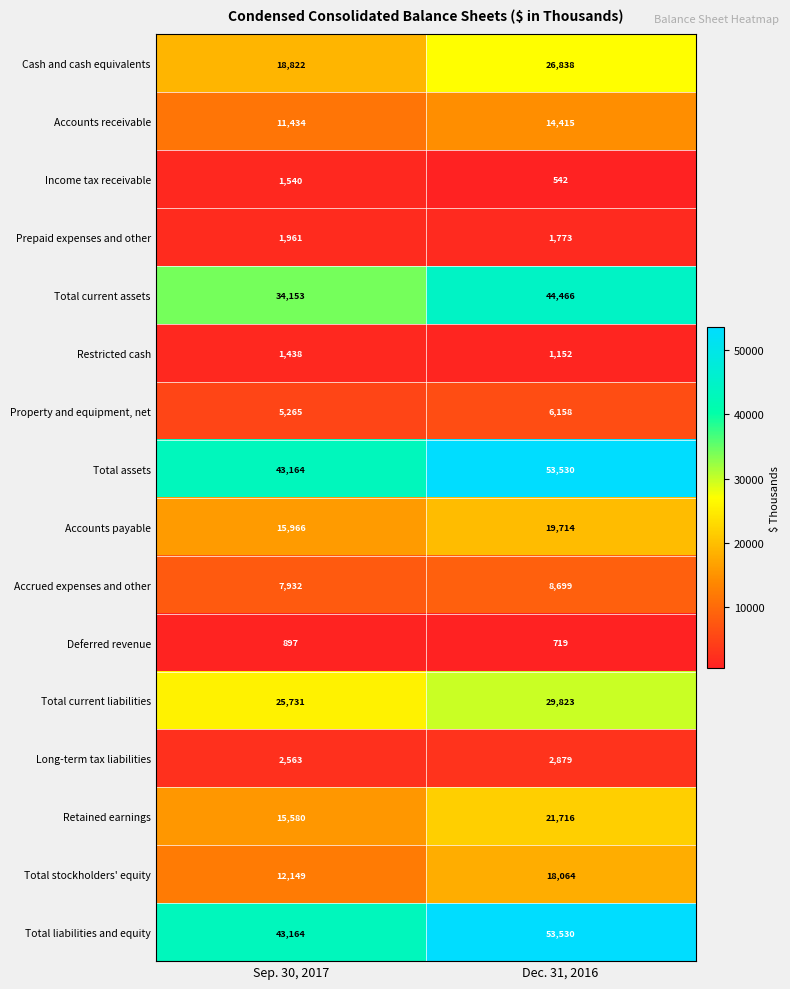

What is the spread (max minus min) of values at Sep. 30, 2017?

42267